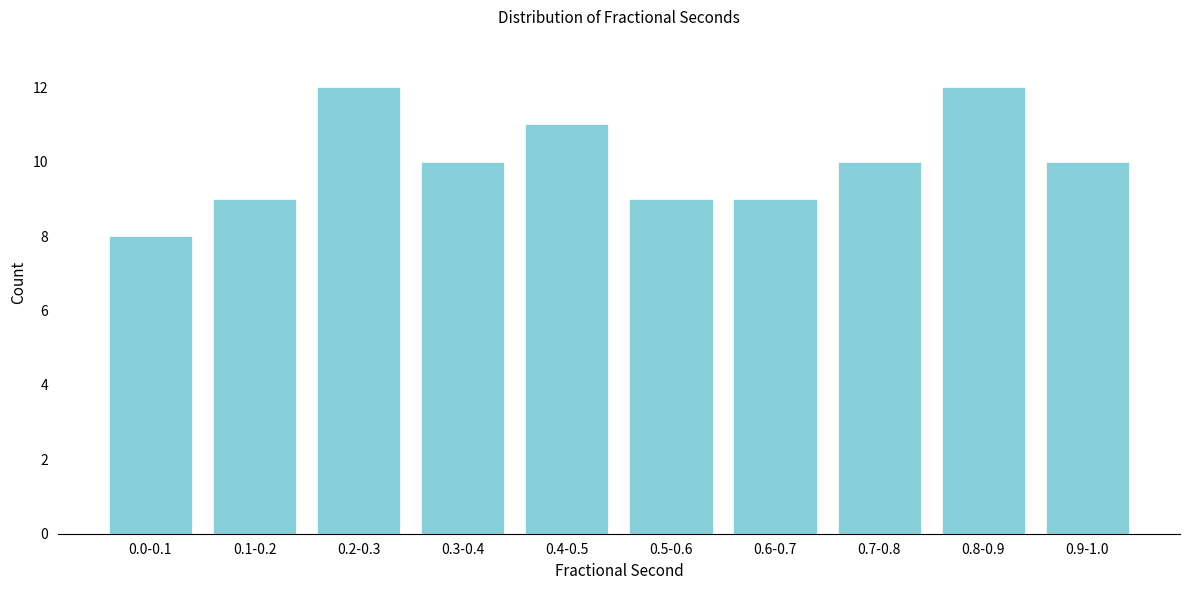

Reading left to right, list all the values displayed in this chart.

8	9	12	10	11	9	9	10	12	10